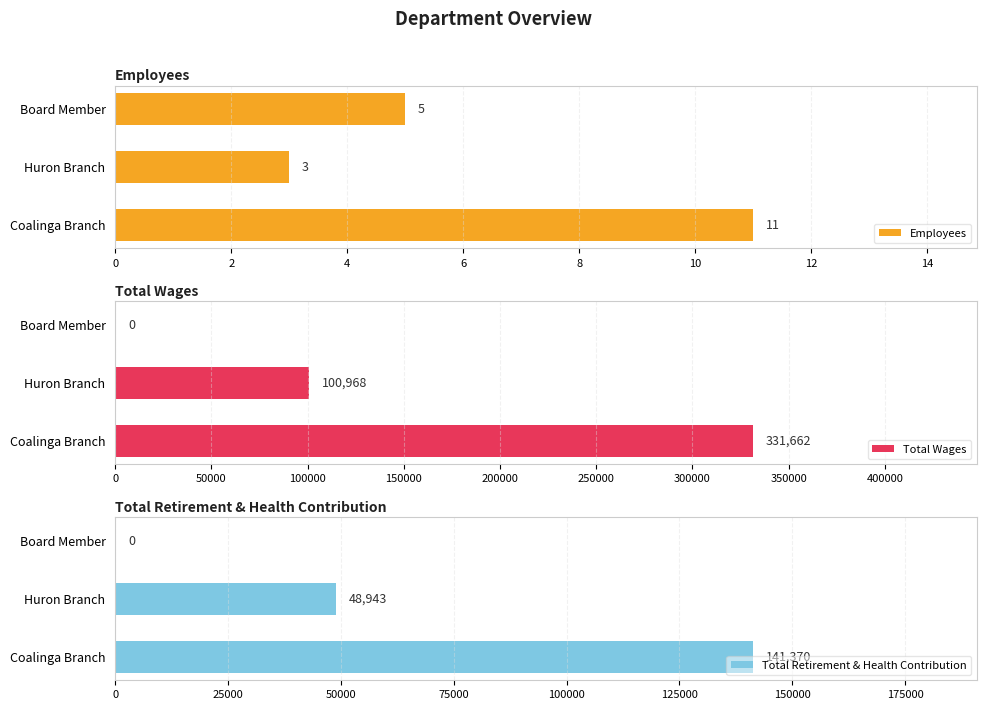

Where is Total Retirement & Health Contribution nearest to the value 70685?

Huron Branch